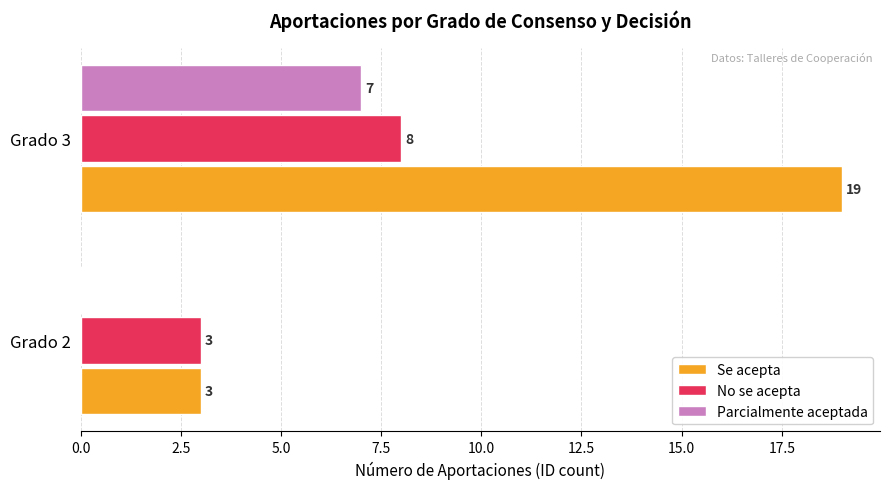

True or false: No se acepta has a value of 4 at Grado 3.

False